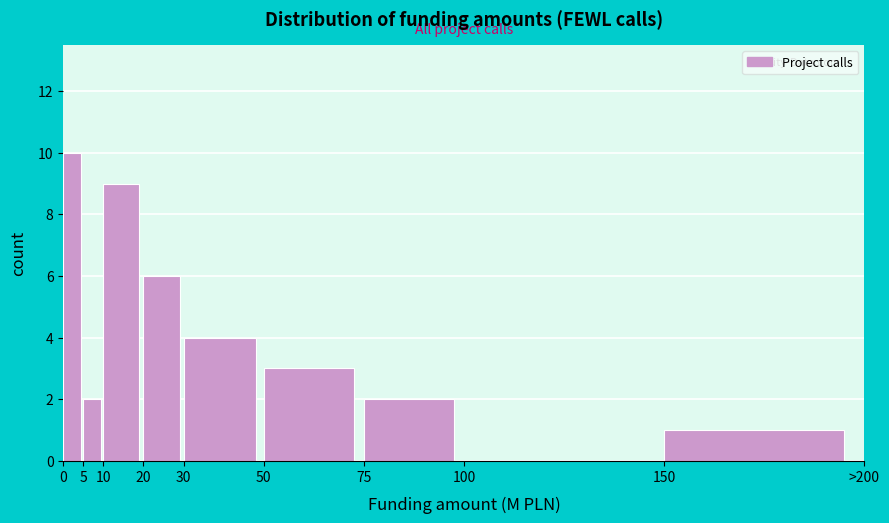

Reading left to right, what are all the values shown in this chart?

0=10	5=2	10=9	20=6	30=4	50=3	75=2	100=0	150=1